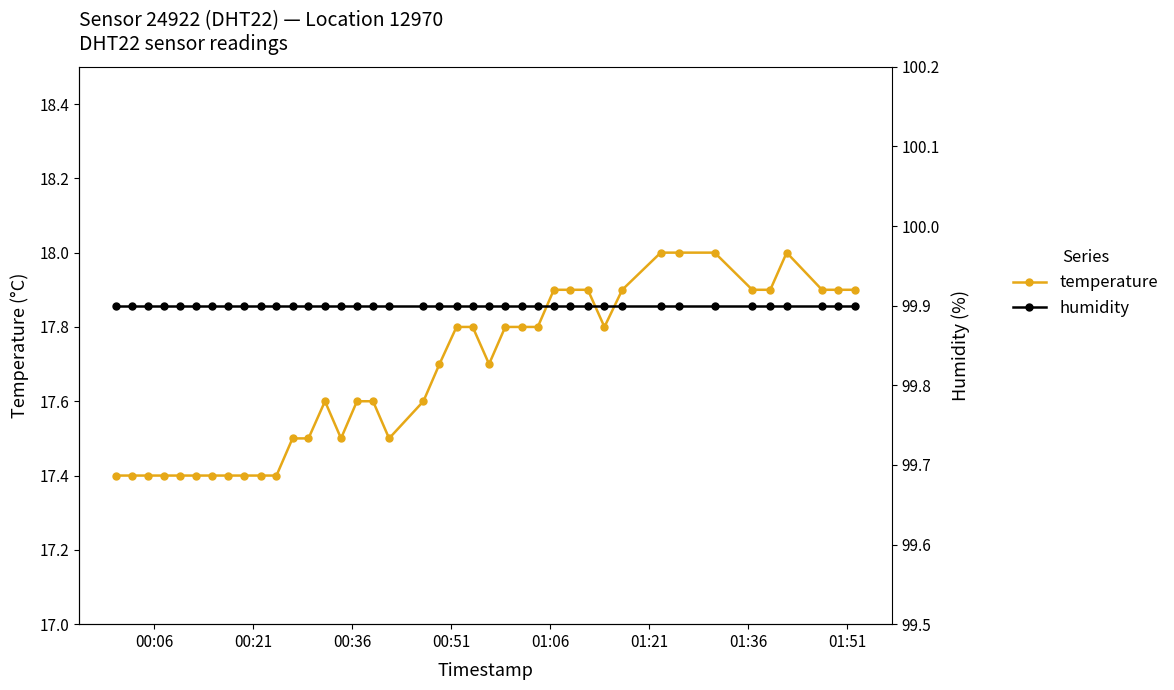

Is this an area chart (filled region under the line)?

No